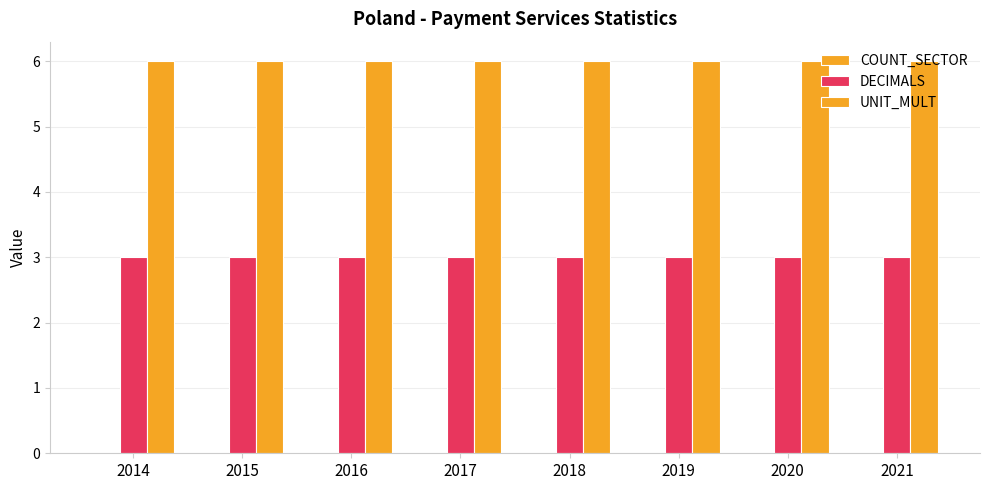

Are the bars horizontal?

No